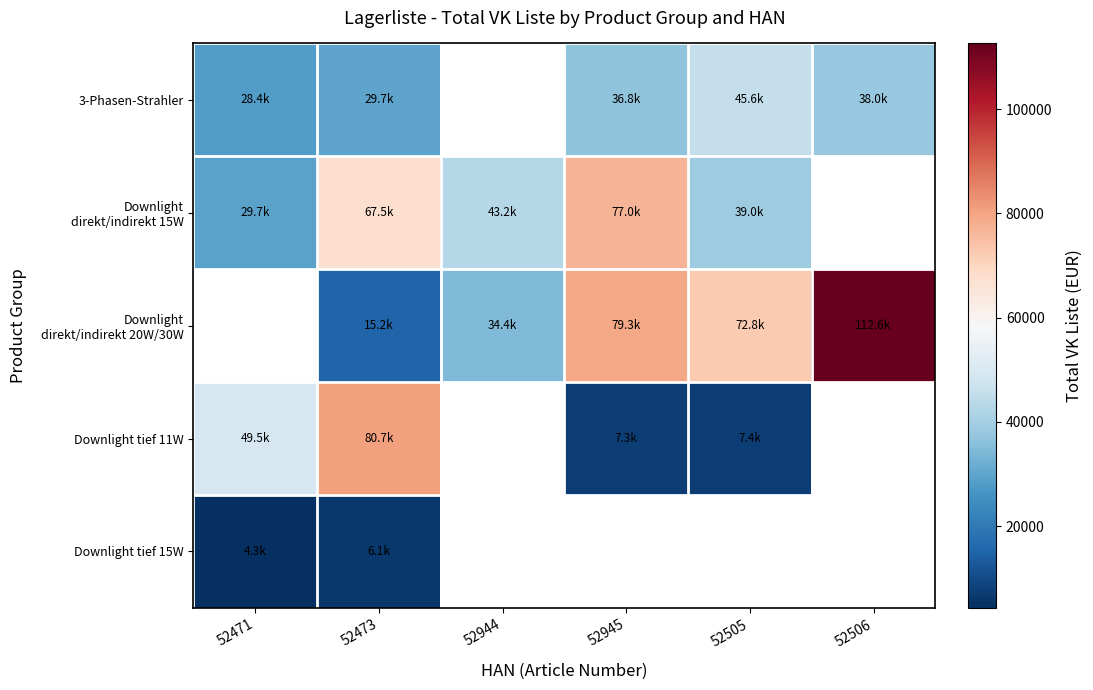

At which category does the chart reach its minimum across all series?

52471